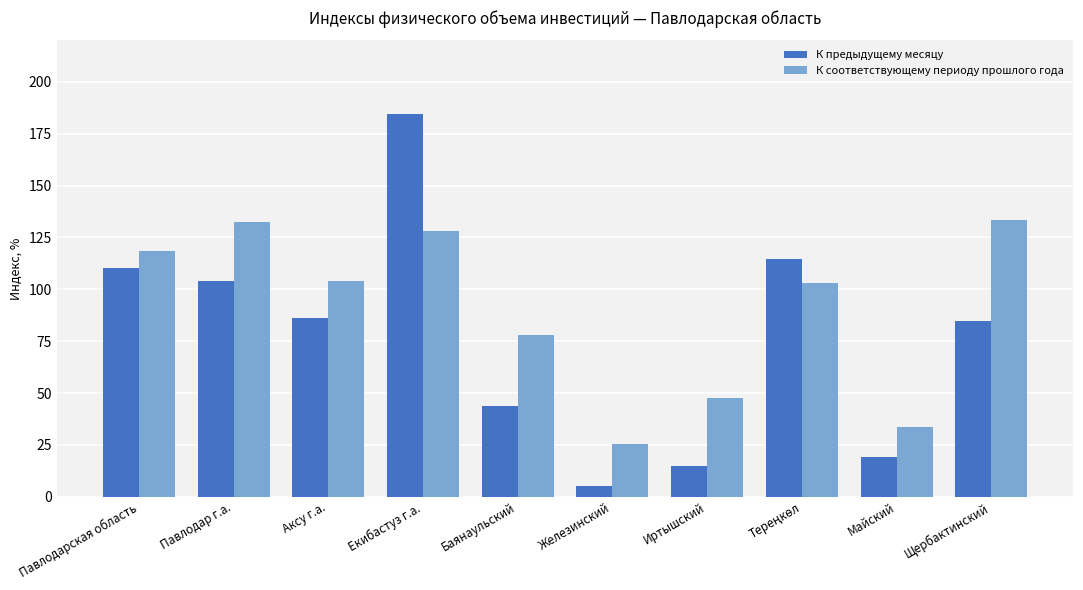

The К соответствующему периоду прошлого года series shows 78.0 at Баянаульский. True or false?

True